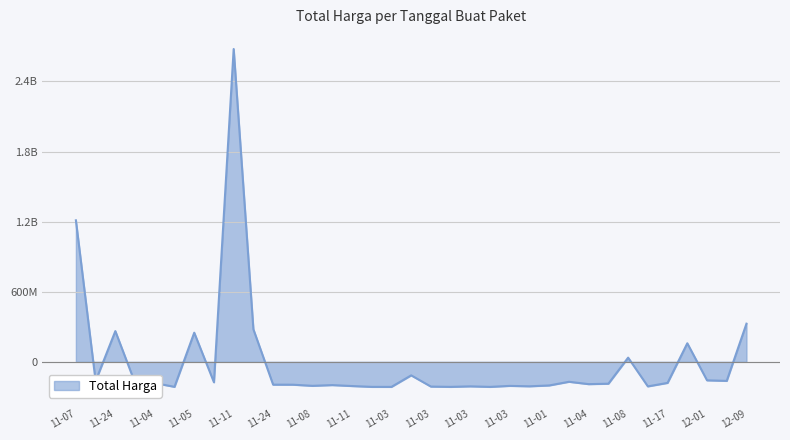

What is the label of the 2nd point from the right?

2021-12-03